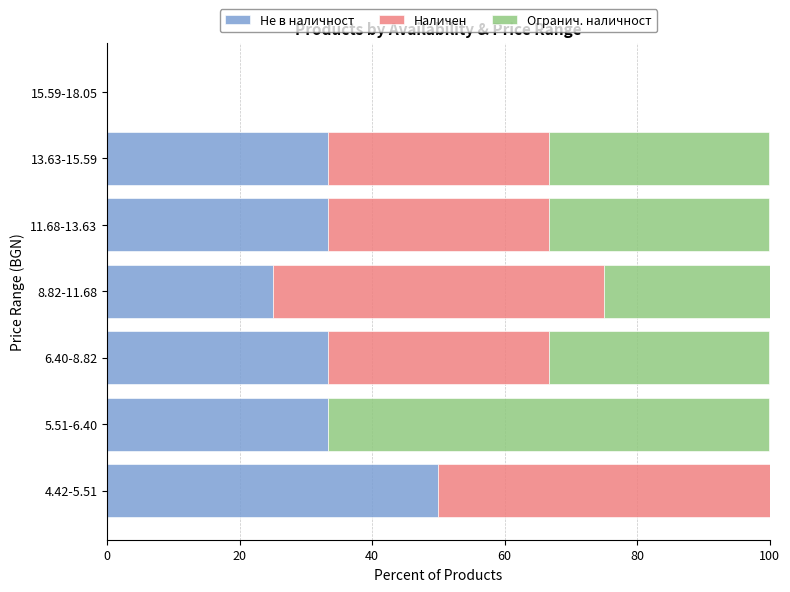

What is the maximum value for Не в наличност?

50.0